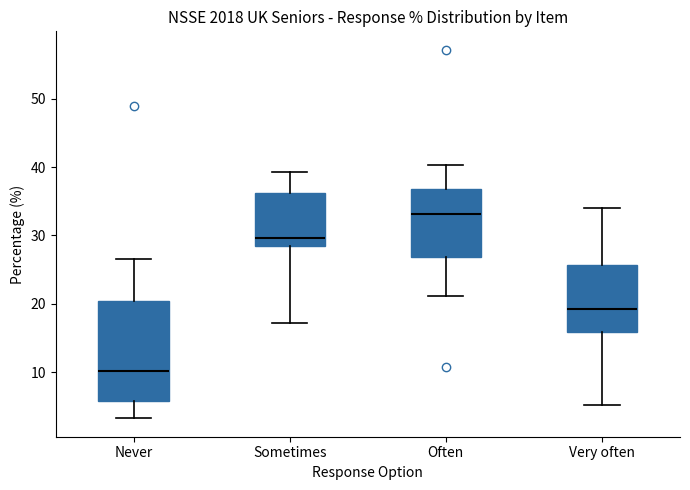

Reading left to right, transcribe this box plot: for each box, give where its median line is, the range the box spans, and where its two whiskers end, as read against the y-axis. The values are not printed on the chart, so give them approximately, as read against the axis.

Never: median 10, box 6 to 20, whiskers 3 to 26
Sometimes: median 30, box 29 to 36, whiskers 17 to 39
Often: median 33, box 27 to 37, whiskers 21 to 40
Very often: median 19, box 16 to 26, whiskers 5 to 34